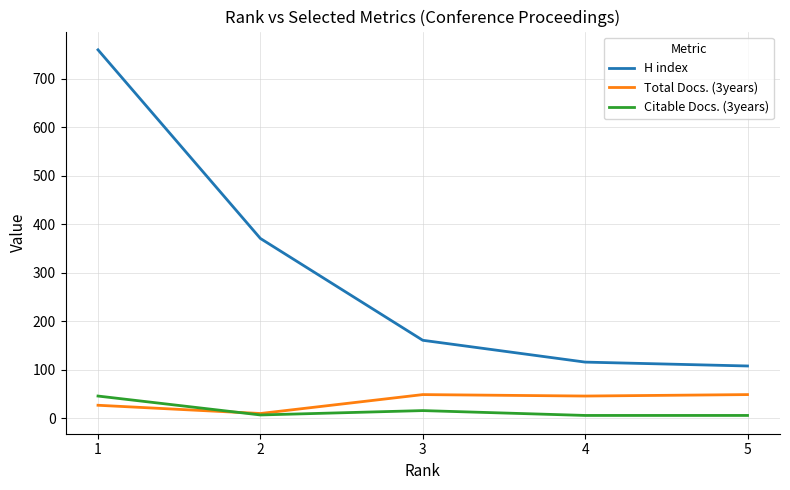

True or false: H index and Total Docs. (3years) intersect in this chart.

False